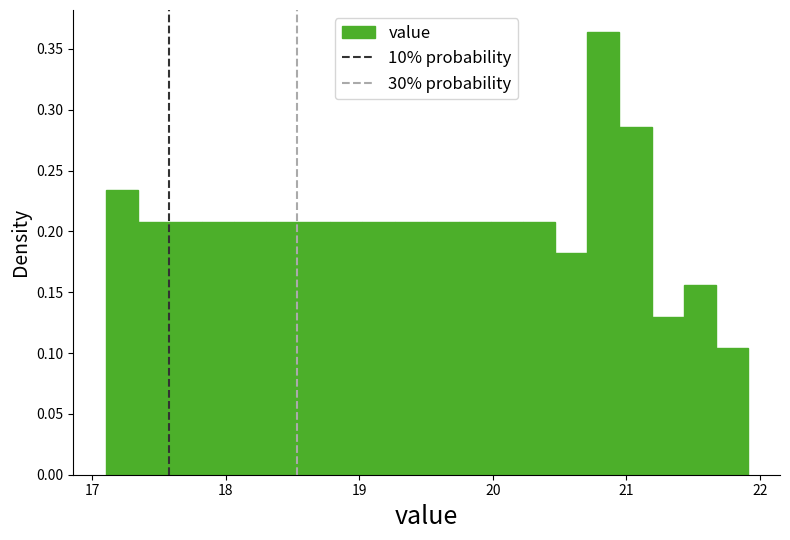

Read against the x-axis, roughly where is the centre of the tallest bar?

20.8